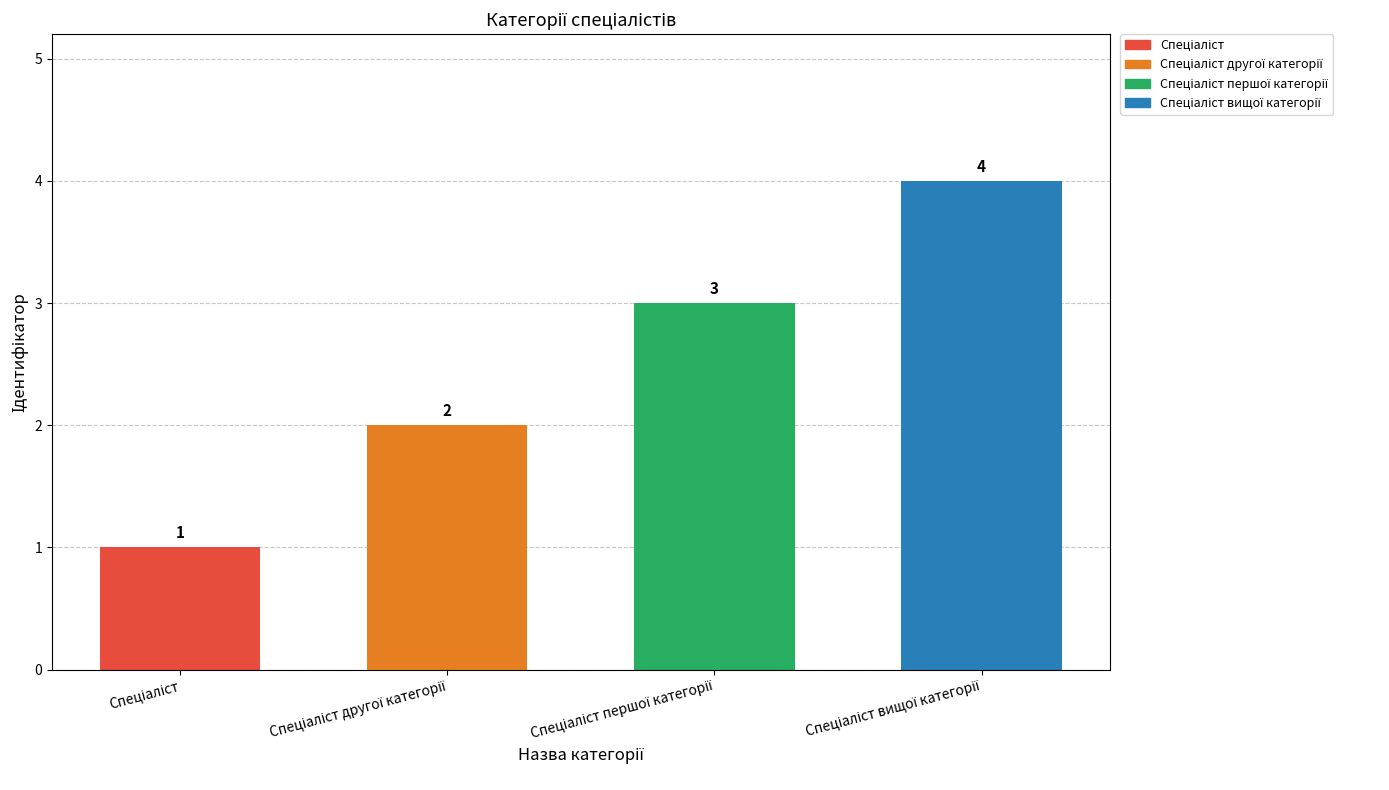

Count the values in the range 2 to 4.

3